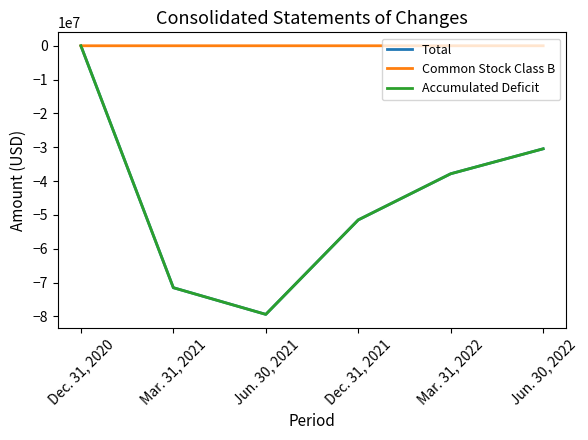

The value of Accumulated Deficit at Jun. 30, 2021 is -141819156. True or false?

False